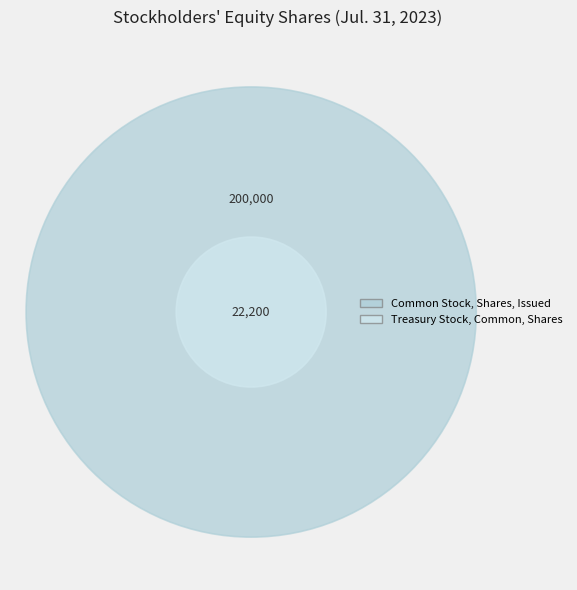

What is the majority slice?

Common Stock, Shares, Issued